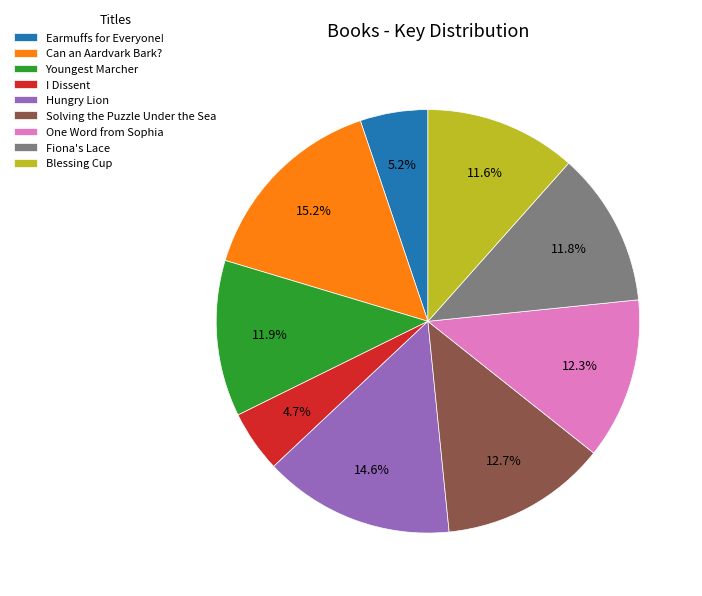

Do Youngest Marcher and Hungry Lion together represent more than half of the pie?

No